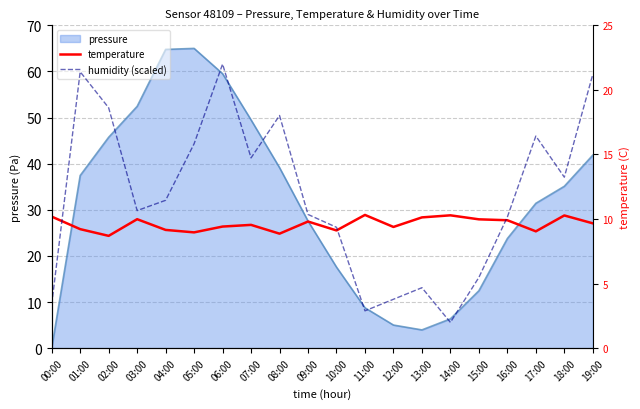

True or false: humidity (scaled) has more than 0 interior local peaks.

True